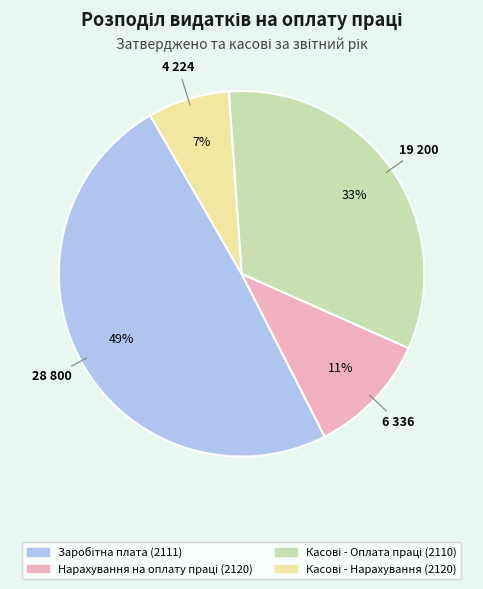

To the nearest percent, what is the average slice percentage?

25%